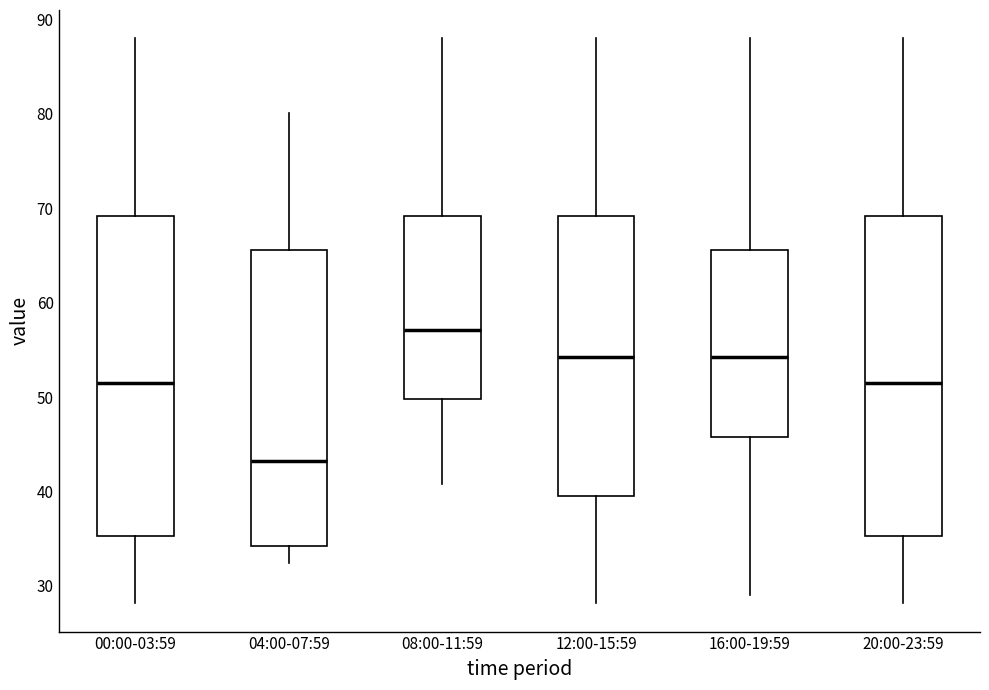

Reading left to right, read every box against the y-axis: the position of its median line, the range the box covers, and the ends of its whiskers. The values are not printed on the chart, so give them approximately, as read against the axis.

00:00-03:59: median 52, box 35 to 69, whiskers 28 to 88
04:00-07:59: median 43, box 34 to 66, whiskers 32 to 80
08:00-11:59: median 57, box 50 to 69, whiskers 41 to 88
12:00-15:59: median 54, box 40 to 69, whiskers 28 to 88
16:00-19:59: median 54, box 46 to 66, whiskers 29 to 88
20:00-23:59: median 52, box 35 to 69, whiskers 28 to 88